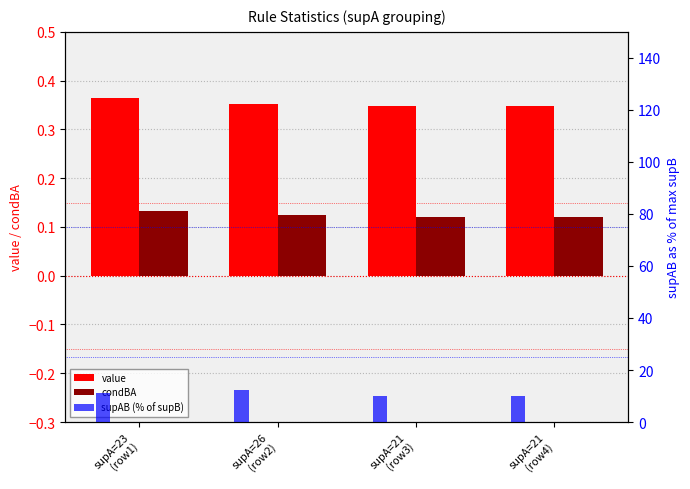

How many groups of bars are there?

4